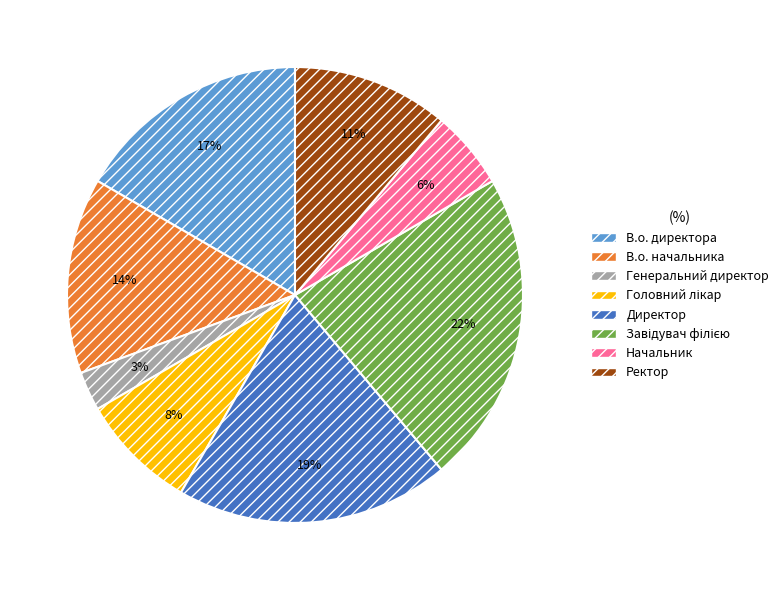

What is the smallest slice in the pie chart?

Генеральний директор